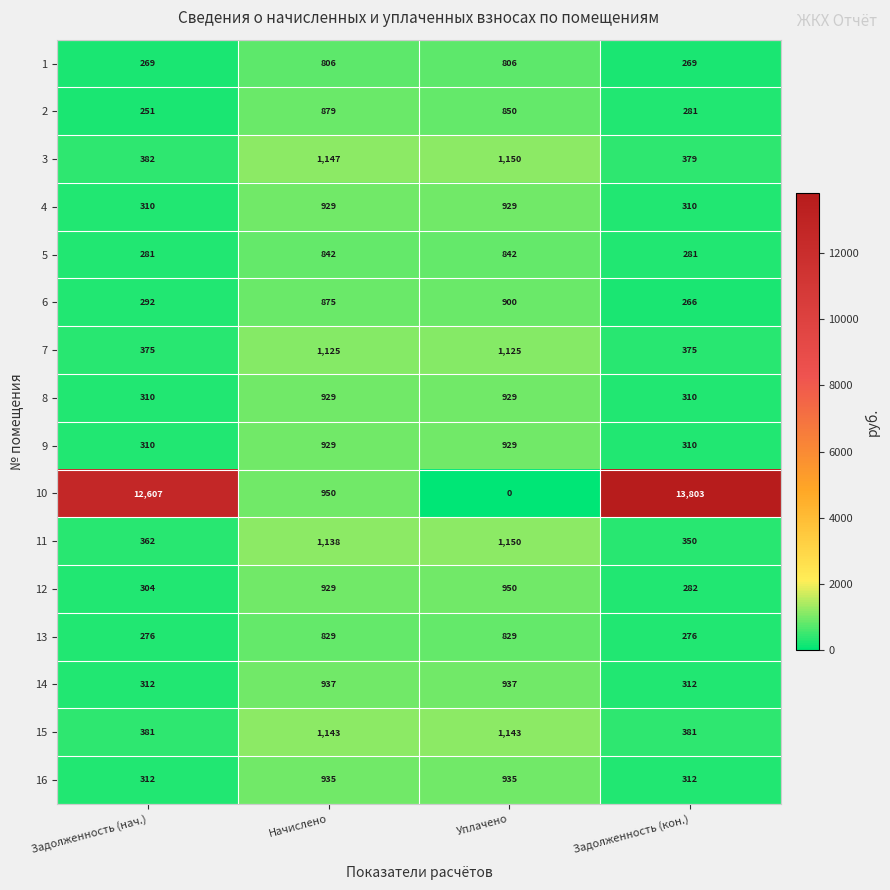

Which category has the lowest value across all series?

Уплачено